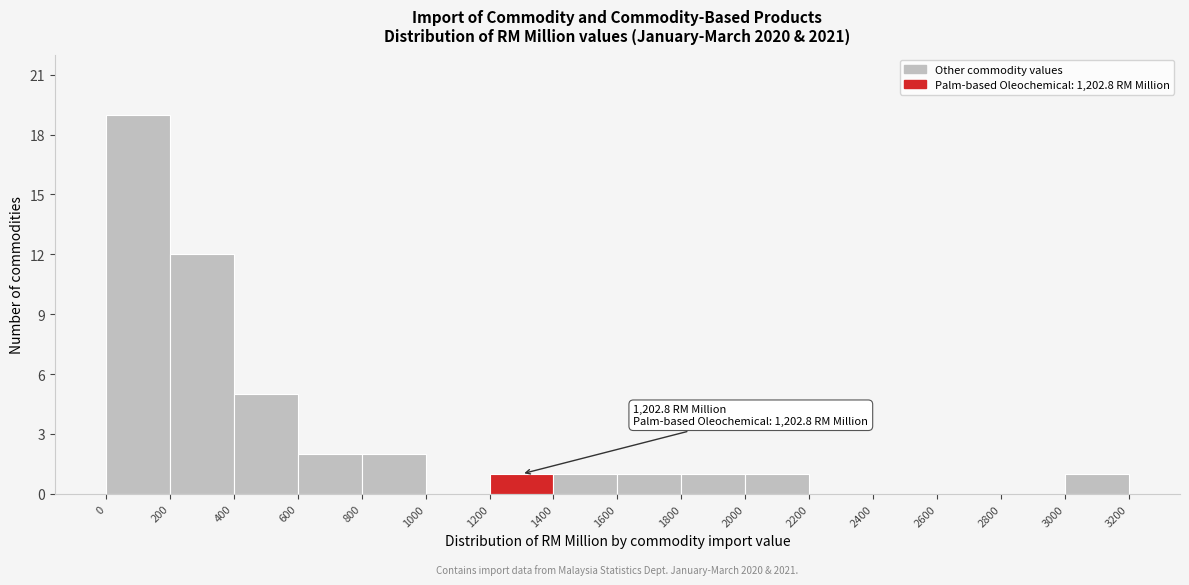

Over which range of the x-axis is the bar tallest?

0 to 200